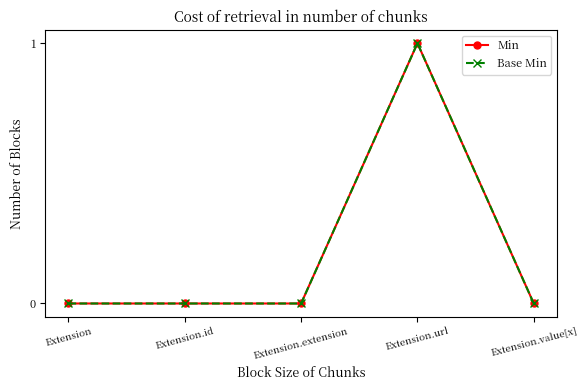

Is this an area chart (filled region under the line)?

No